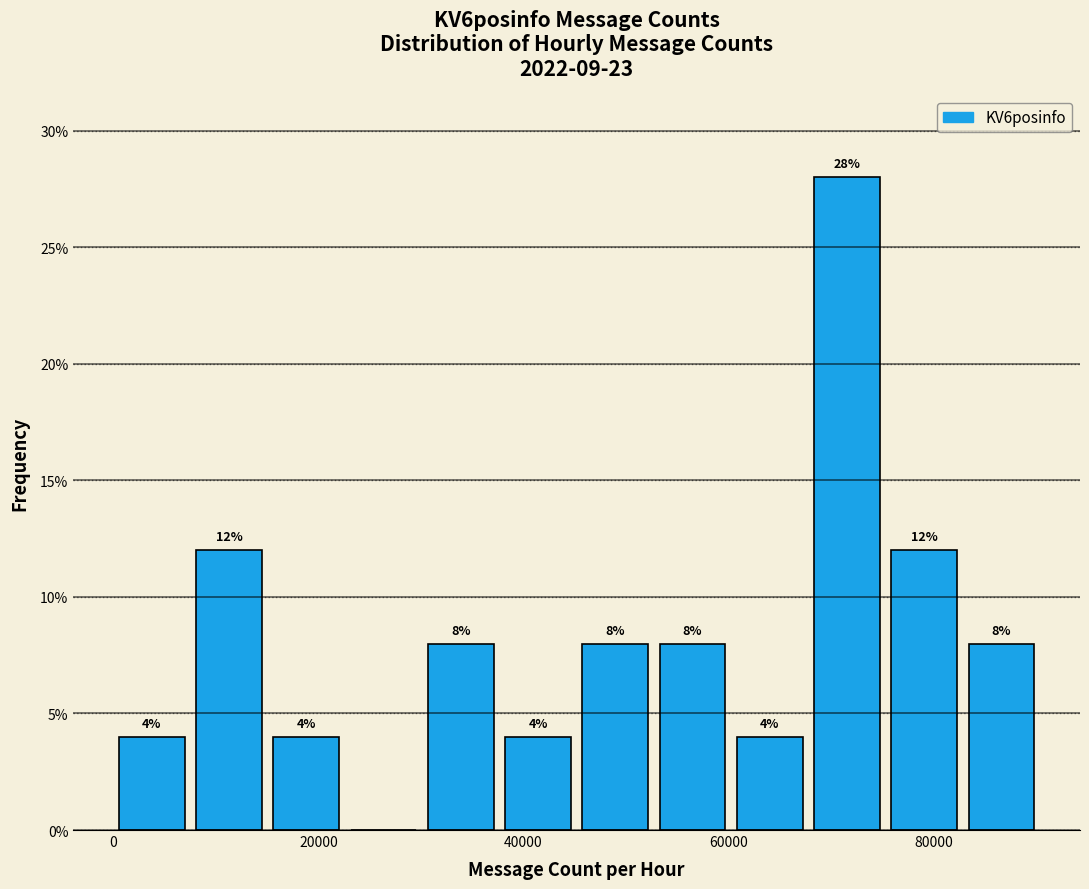

Read against the x-axis, roughly where is the centre of the tallest bar?

72000